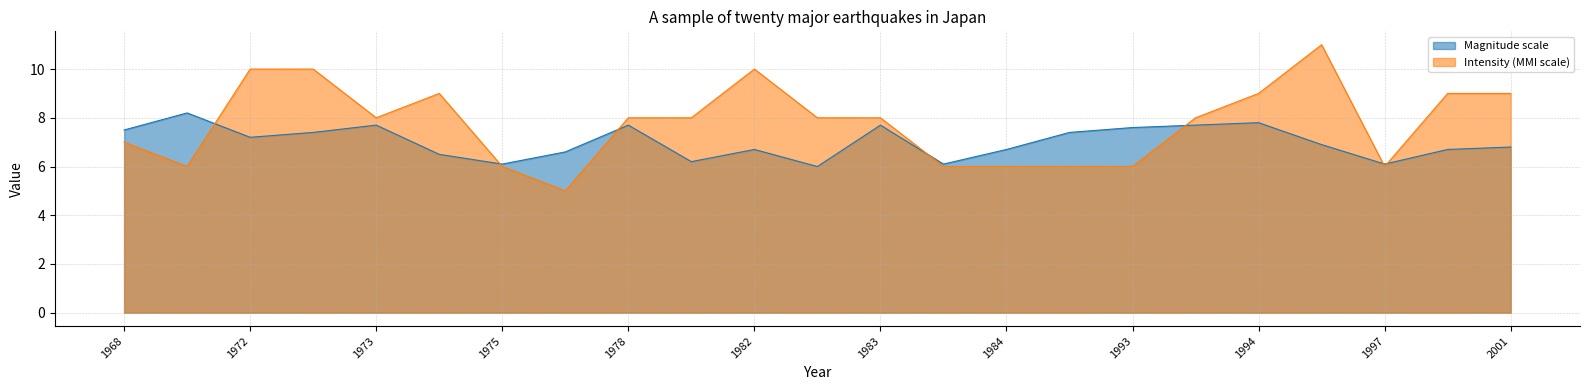

What is the minimum value for Magnitude scale?

6.0